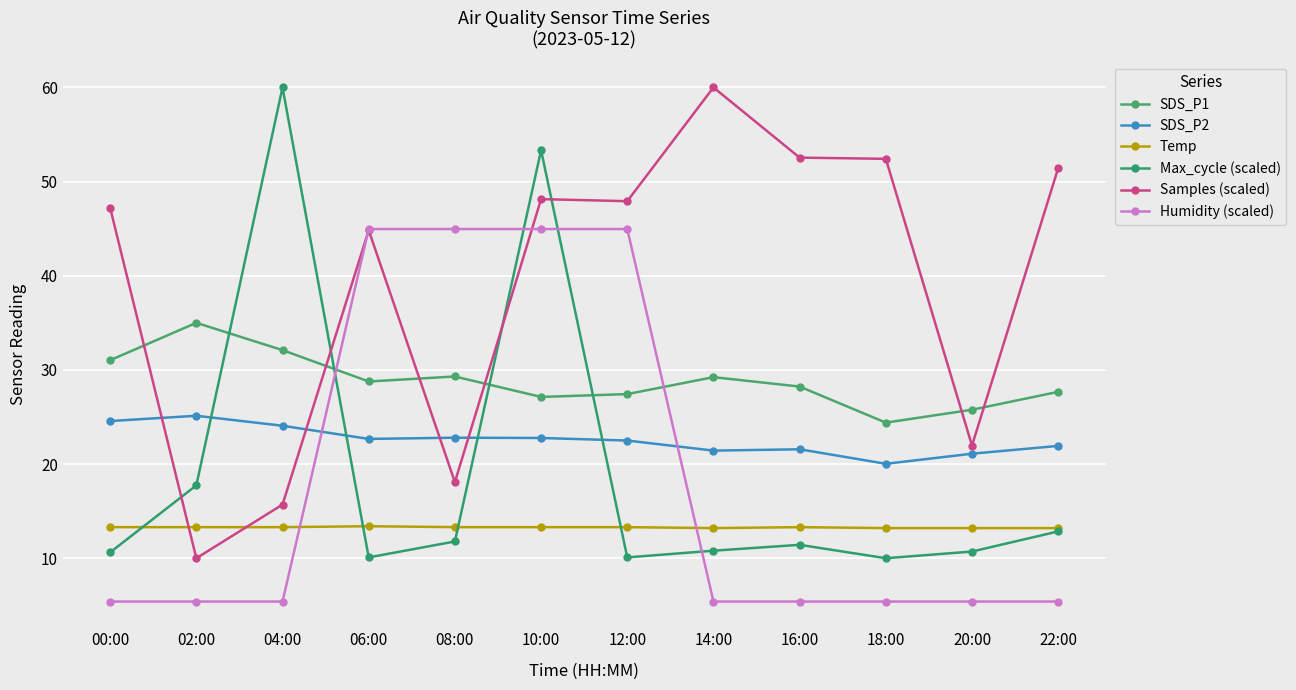

At which label does Temp reach its peak?

06:00